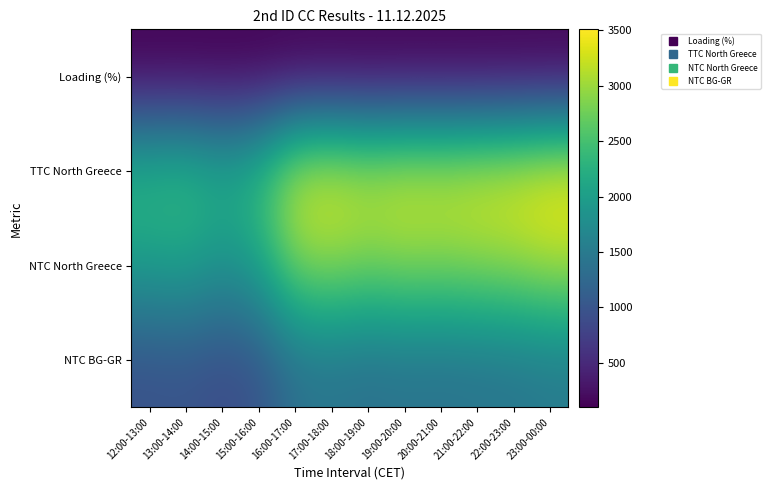

Reading left to right, extract all data points from this chart.

Loading (%): 12:00-13:00=99	13:00-14:00=100	14:00-15:00=100	15:00-16:00=99	16:00-17:00=100	17:00-18:00=100	18:00-19:00=100	19:00-20:00=100	20:00-21:00=100	21:00-22:00=100	22:00-23:00=100	23:00-00:00=100
TTC North Greece: 12:00-13:00=2393	13:00-14:00=2452	14:00-15:00=2245	15:00-16:00=2443	16:00-17:00=3262	17:00-18:00=3349	18:00-19:00=3230	19:00-20:00=3315	20:00-21:00=3284	21:00-22:00=3338	22:00-23:00=3388	23:00-00:00=3510
NTC North Greece: 12:00-13:00=1993	13:00-14:00=2052	14:00-15:00=1845	15:00-16:00=2043	16:00-17:00=2862	17:00-18:00=2949	18:00-19:00=2830	19:00-20:00=2915	20:00-21:00=2884	21:00-22:00=2938	22:00-23:00=2988	23:00-00:00=3110
NTC BG-GR: 12:00-13:00=956	13:00-14:00=985	14:00-15:00=885	15:00-16:00=980	16:00-17:00=1373	17:00-18:00=1415	18:00-19:00=1358	19:00-20:00=1399	20:00-21:00=1384	21:00-22:00=1410	22:00-23:00=1434	23:00-00:00=1493